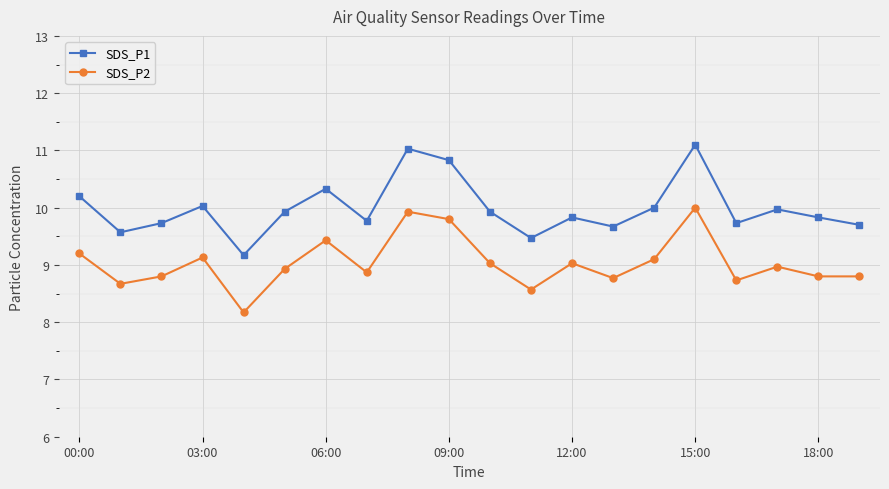

What is the greatest value displayed?

11.1